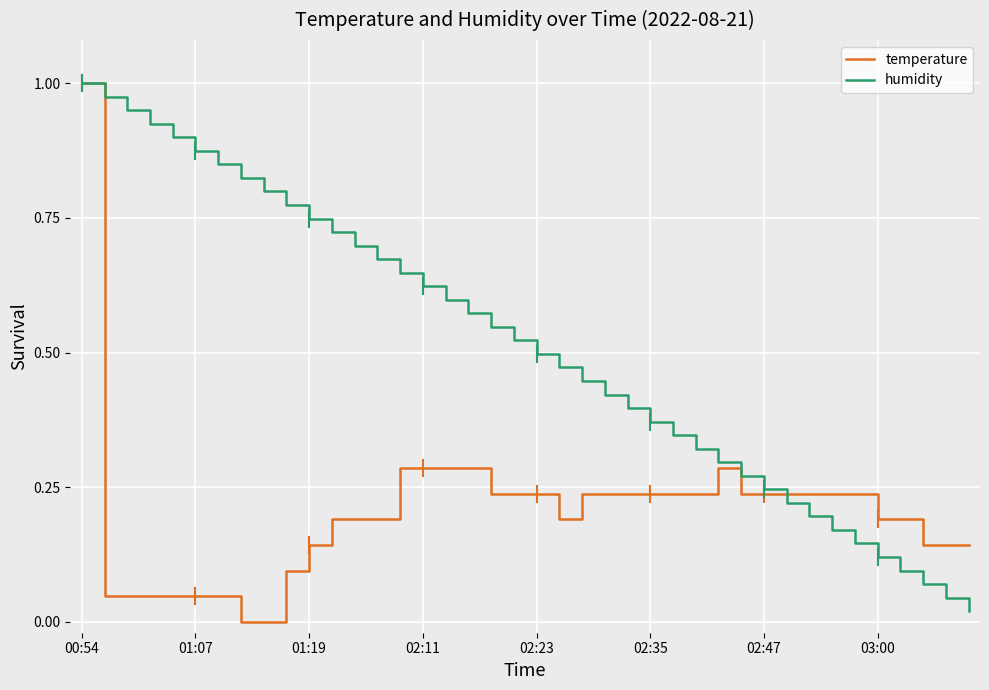

Which series has the largest total across all categories?

humidity